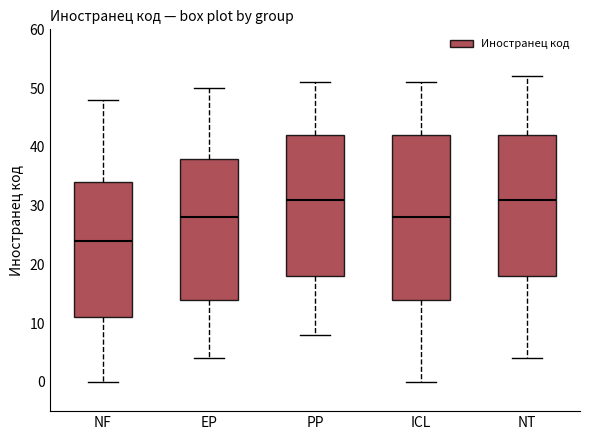

Where does the lower whisker of the box for PP end on the y-axis? The values are not printed on the chart, so give them approximately, as read against the axis.

8